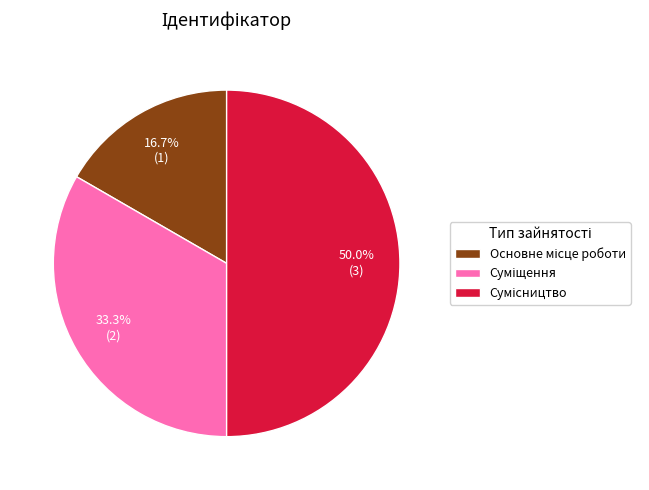

Does Сумісництво represent more than half of the total?

No